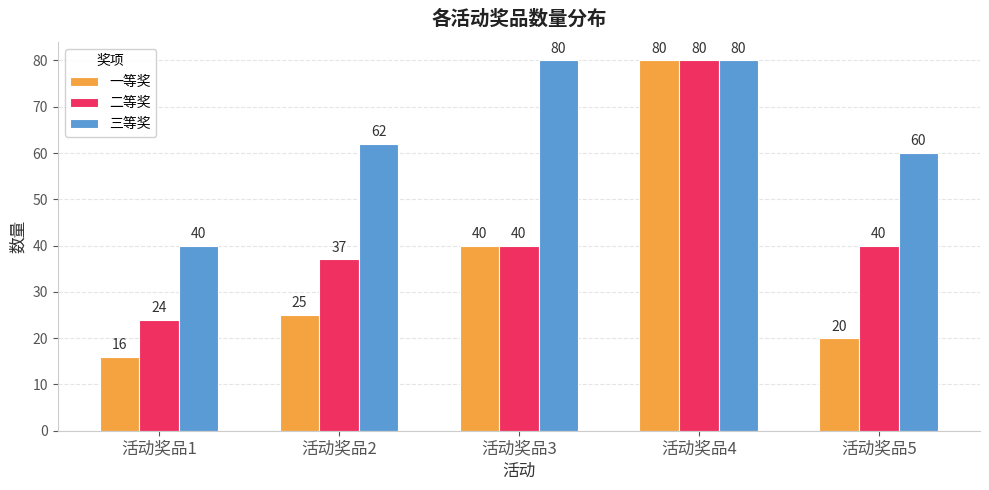

Rank the series by their average value, from highest to lowest.

三等奖, 二等奖, 一等奖